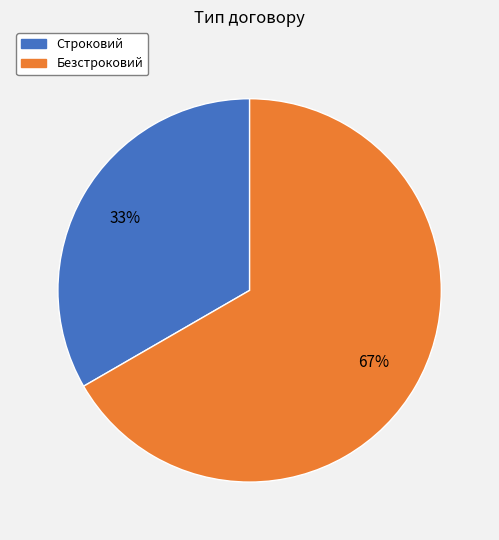

To the nearest percent, what is the combined percentage of Безстроковий and Строковий?

100%